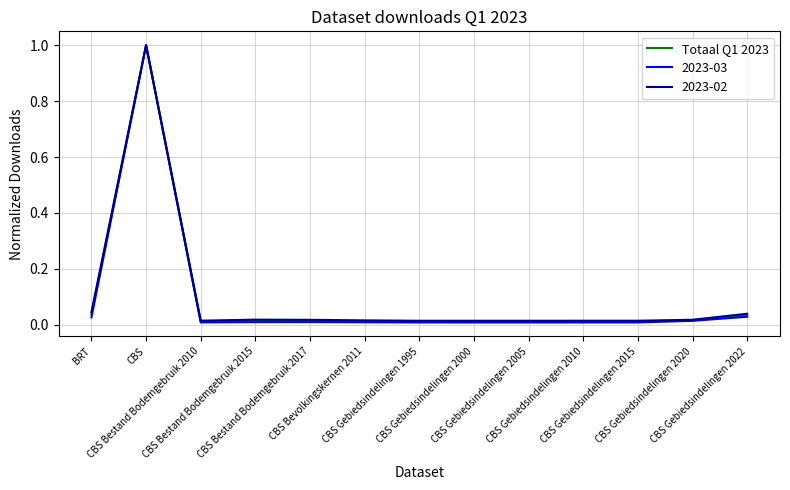

Does the chart have visible grid lines?

Yes